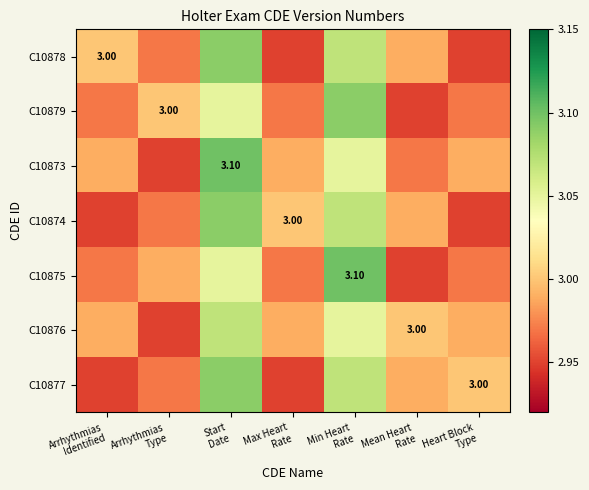

The C10875 series shows 0.9 at Mean Heart Rate. True or false?

False